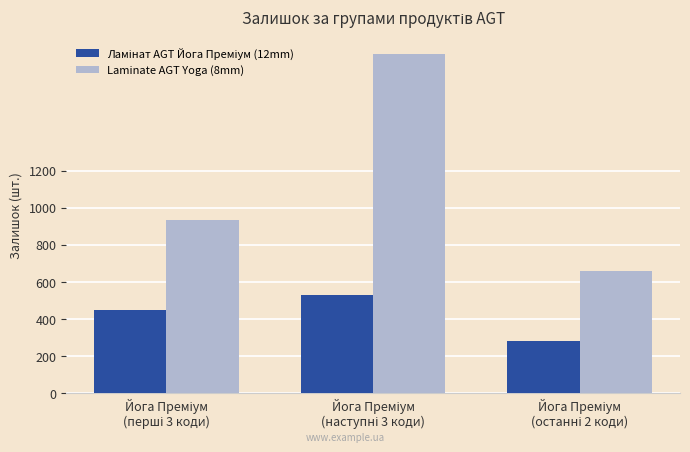

How many groups of bars are there?

3